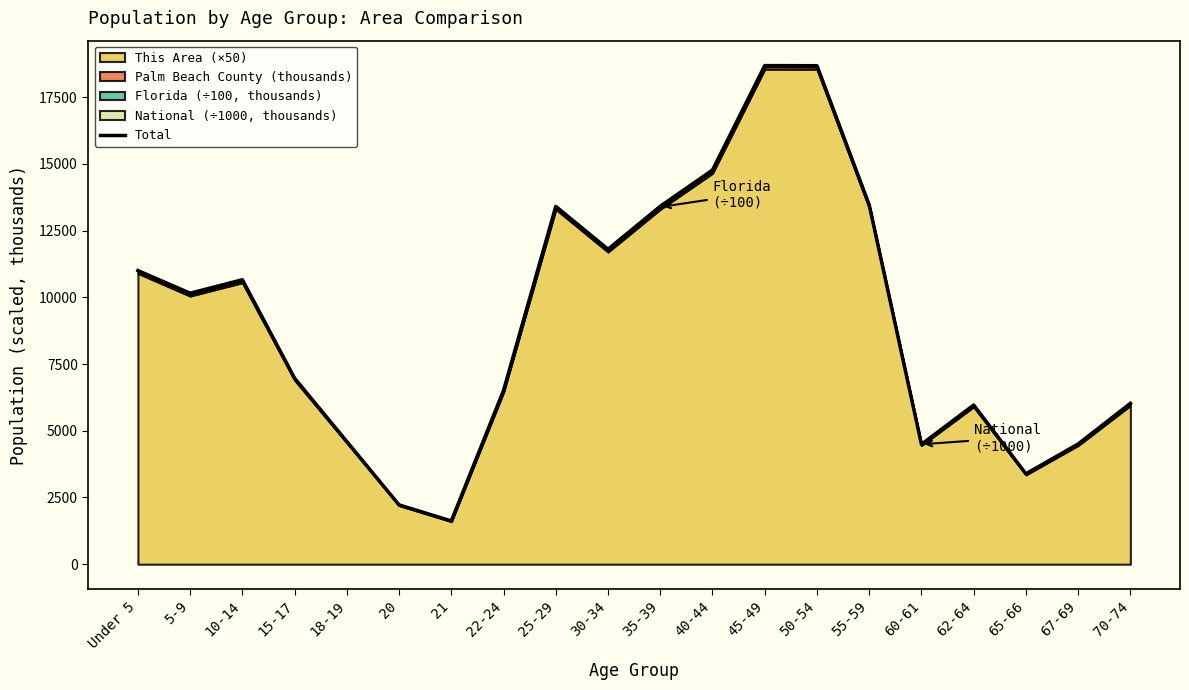

Is it true that the value at 30-34 is 11803.1?

True